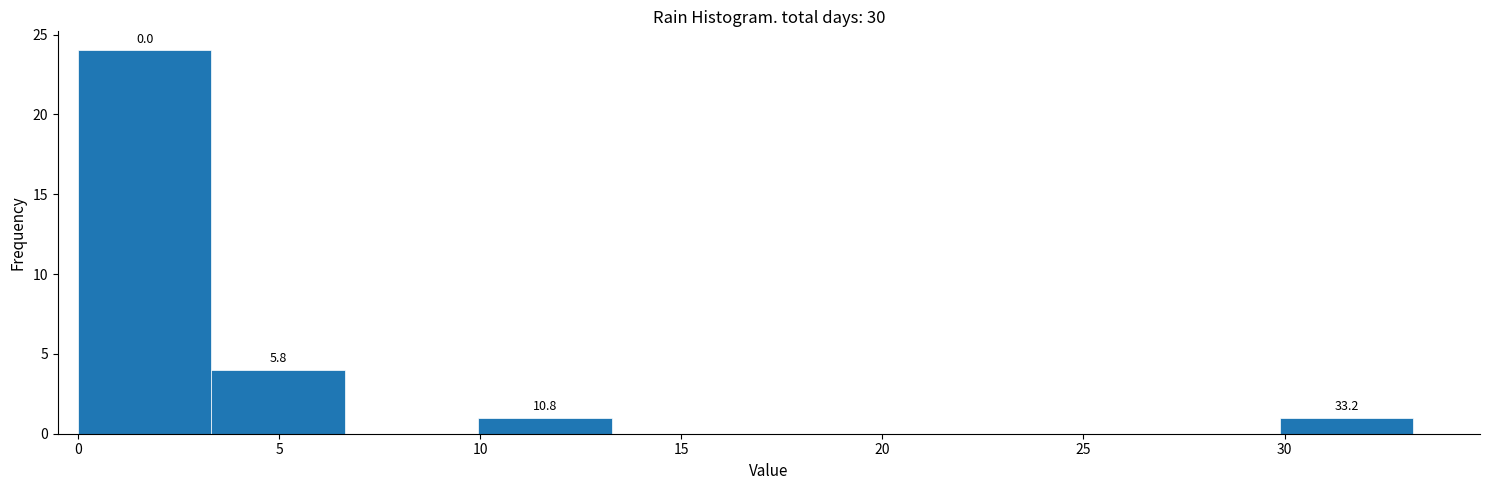

Which range on the x-axis has the tallest bar?

0.0 to 3.5